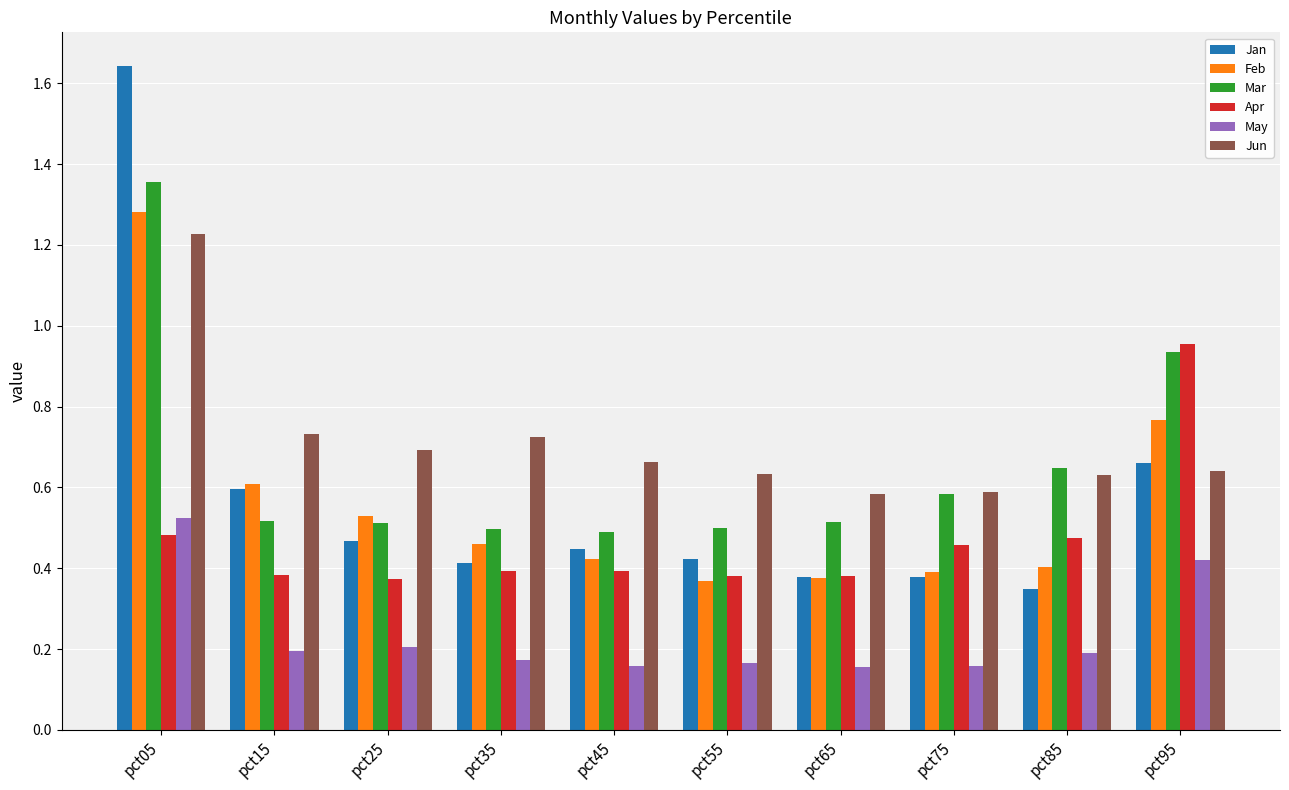

Between pct45 and pct85, which series saw the biggest shift?

Mar